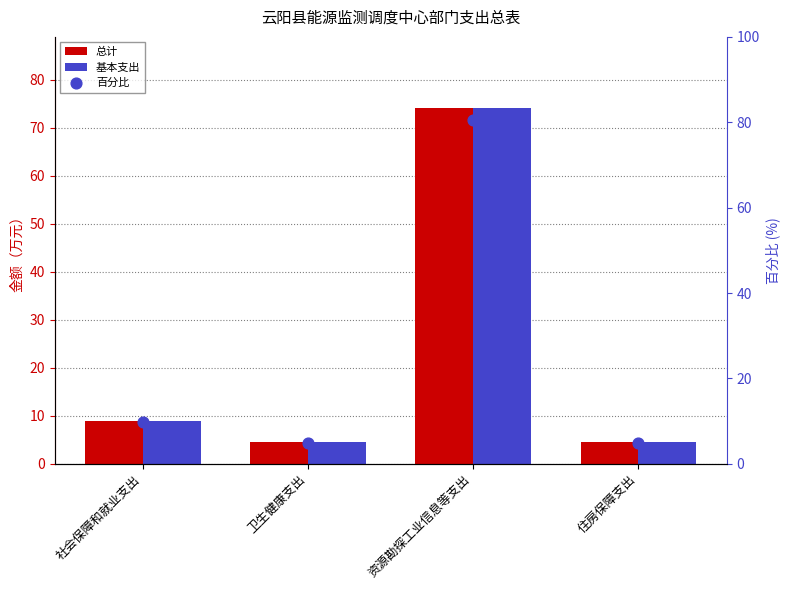

Which series contains the lowest Y value?

总计